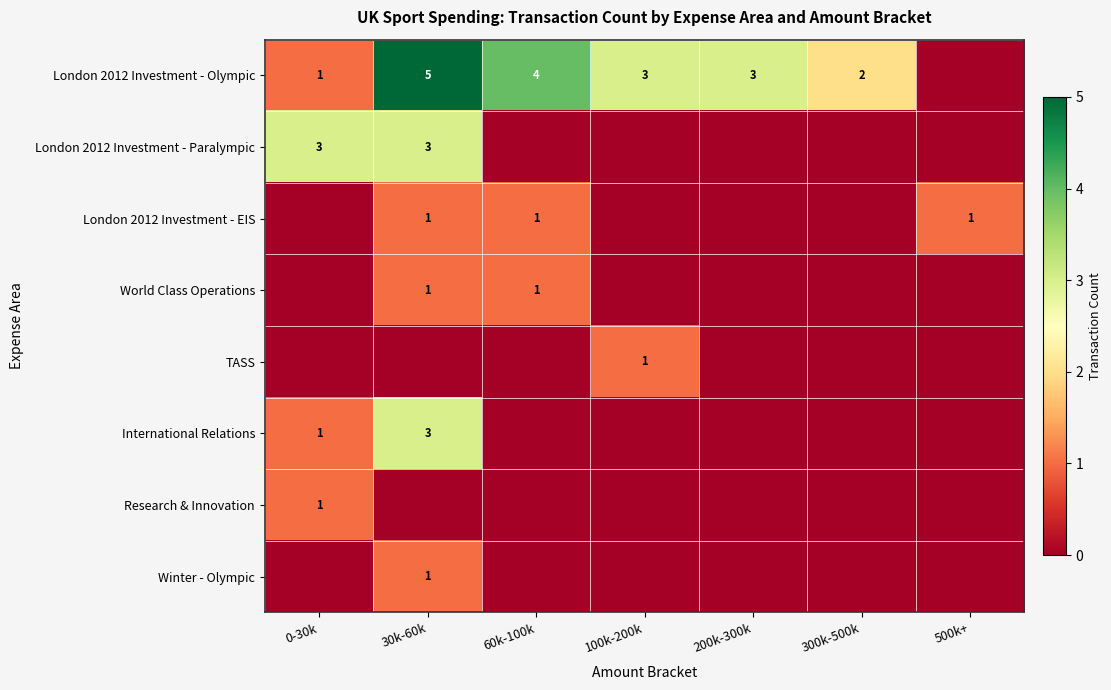

Which has a higher value, 30k-60k or 500k+?

30k-60k